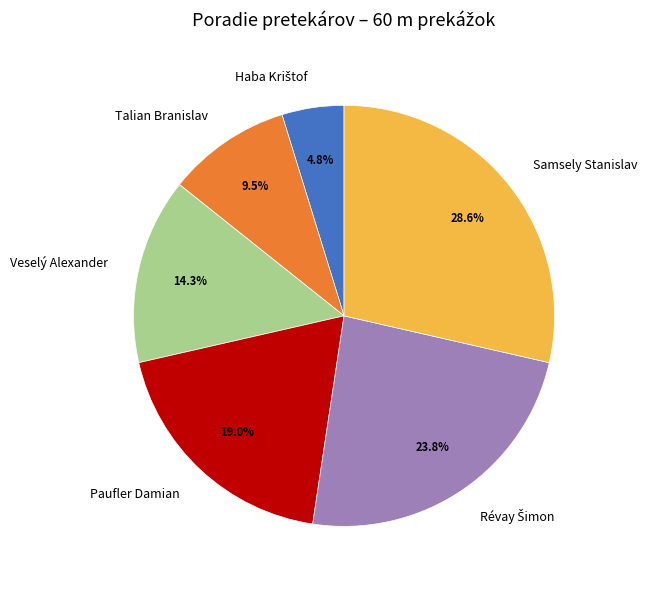

Between Samsely Stanislav and Veselý Alexander, which is larger?

Samsely Stanislav